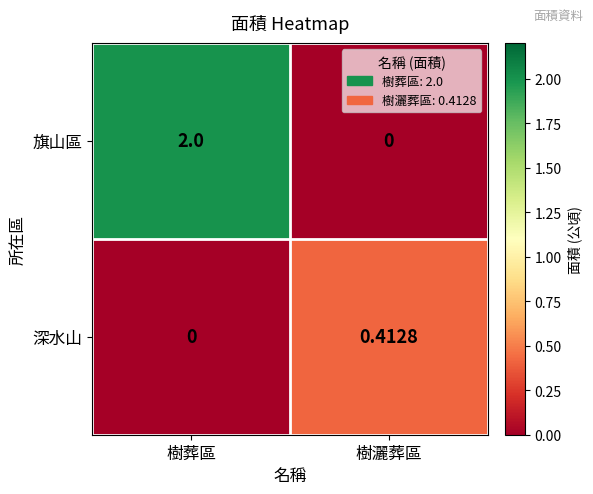

Between 樹葬區 and 樹灑葬區, which series saw the biggest shift?

旗山區